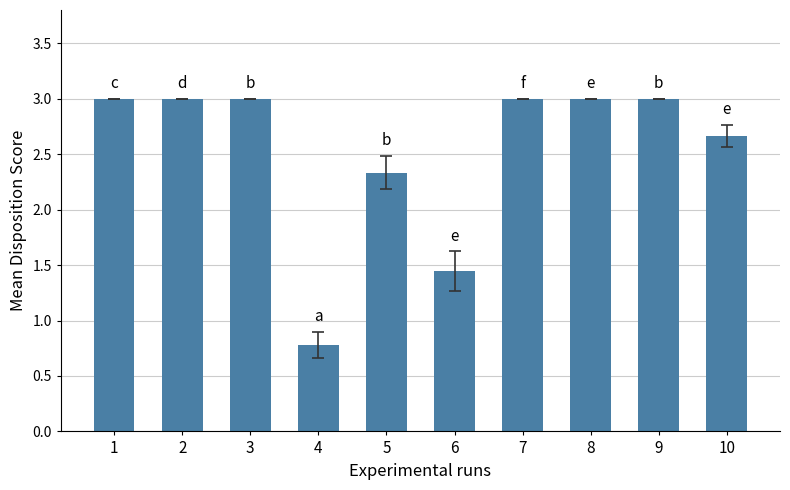

Is it true that the value at 10 is 2.7?

True